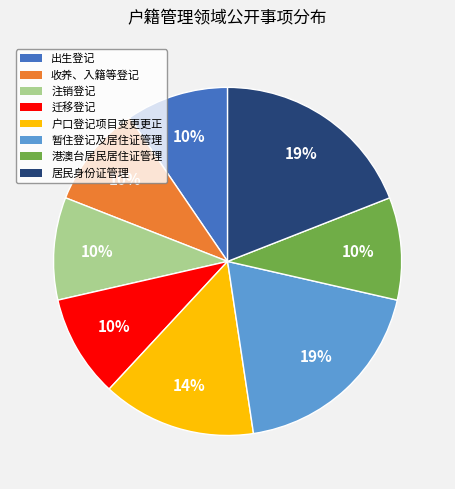

To the nearest percent, what is the average slice percentage?

12%